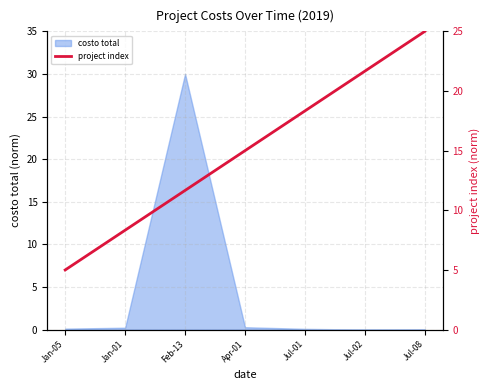

What is the highest value of the costo total series?

30.0